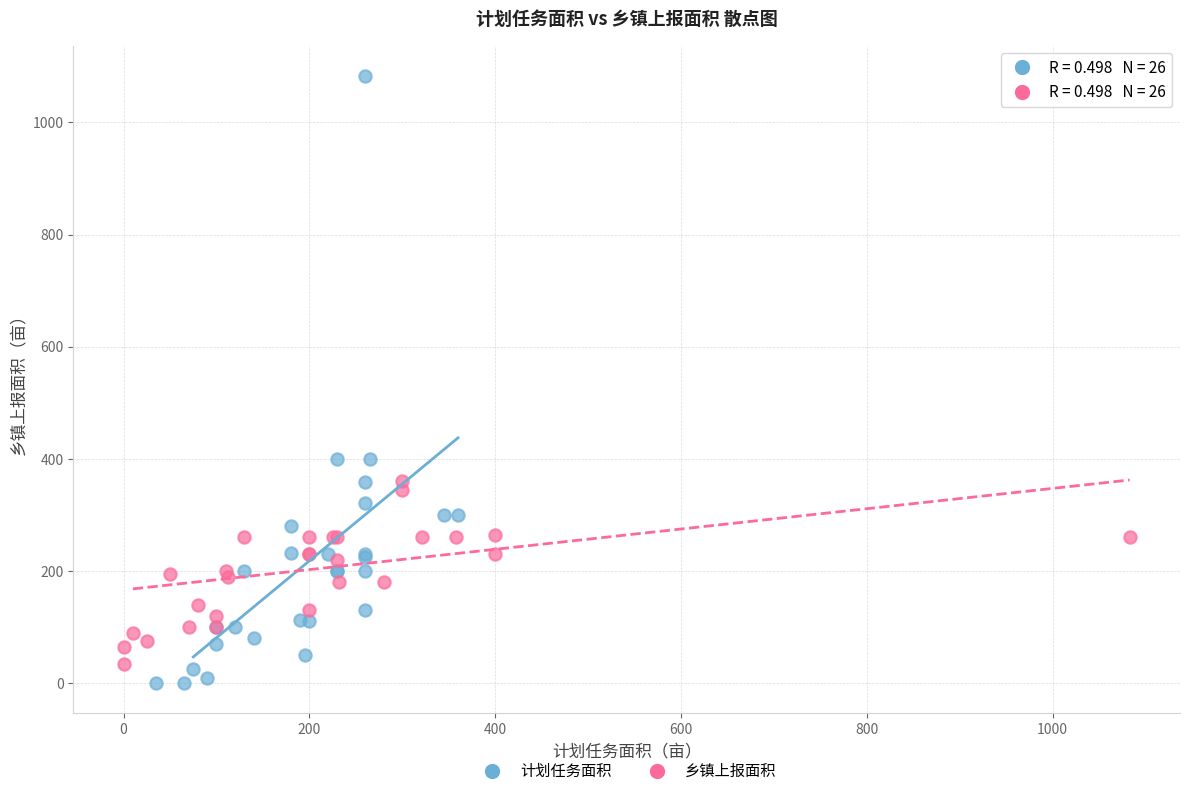

Which series has the largest Y range (max minus min)?

计划任务面积